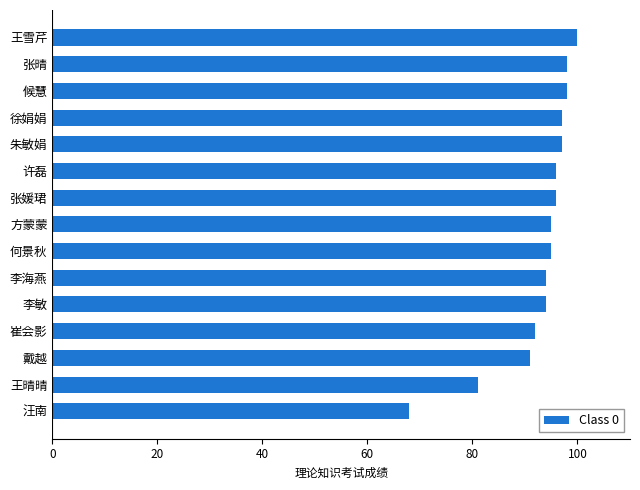

Which category has the highest value across all series?

王雪芹